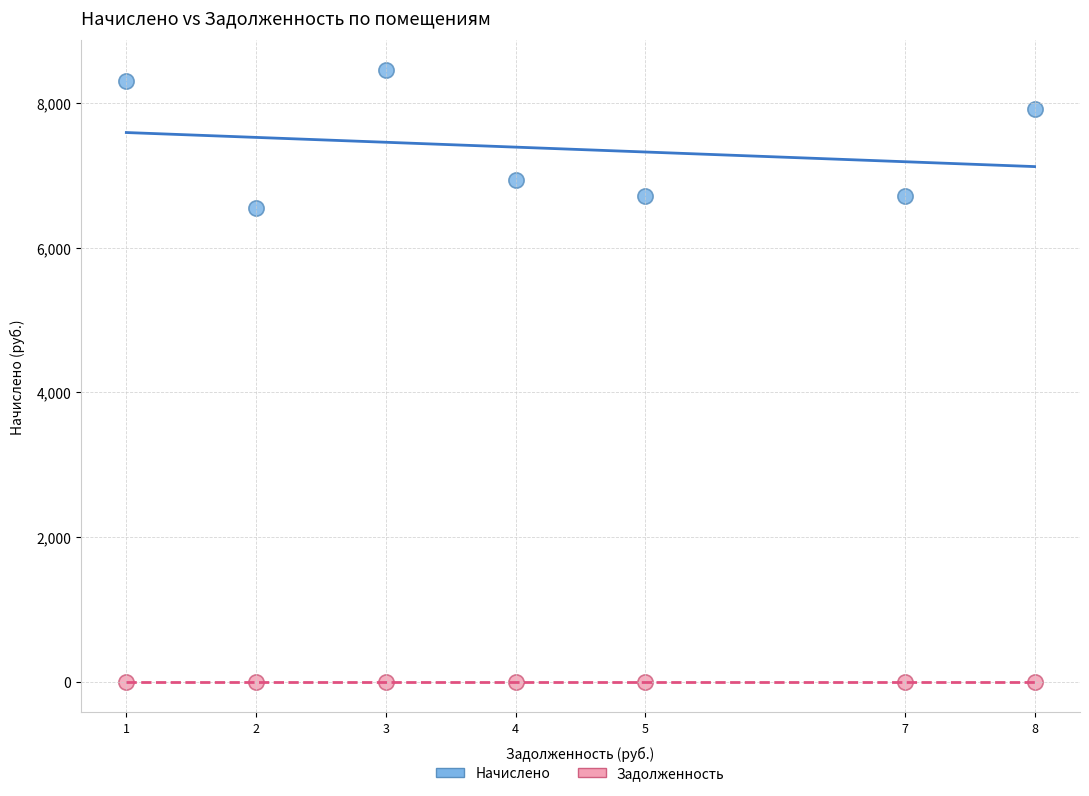

In the Начислено series, what Y value is closest to 7500?

7927.2